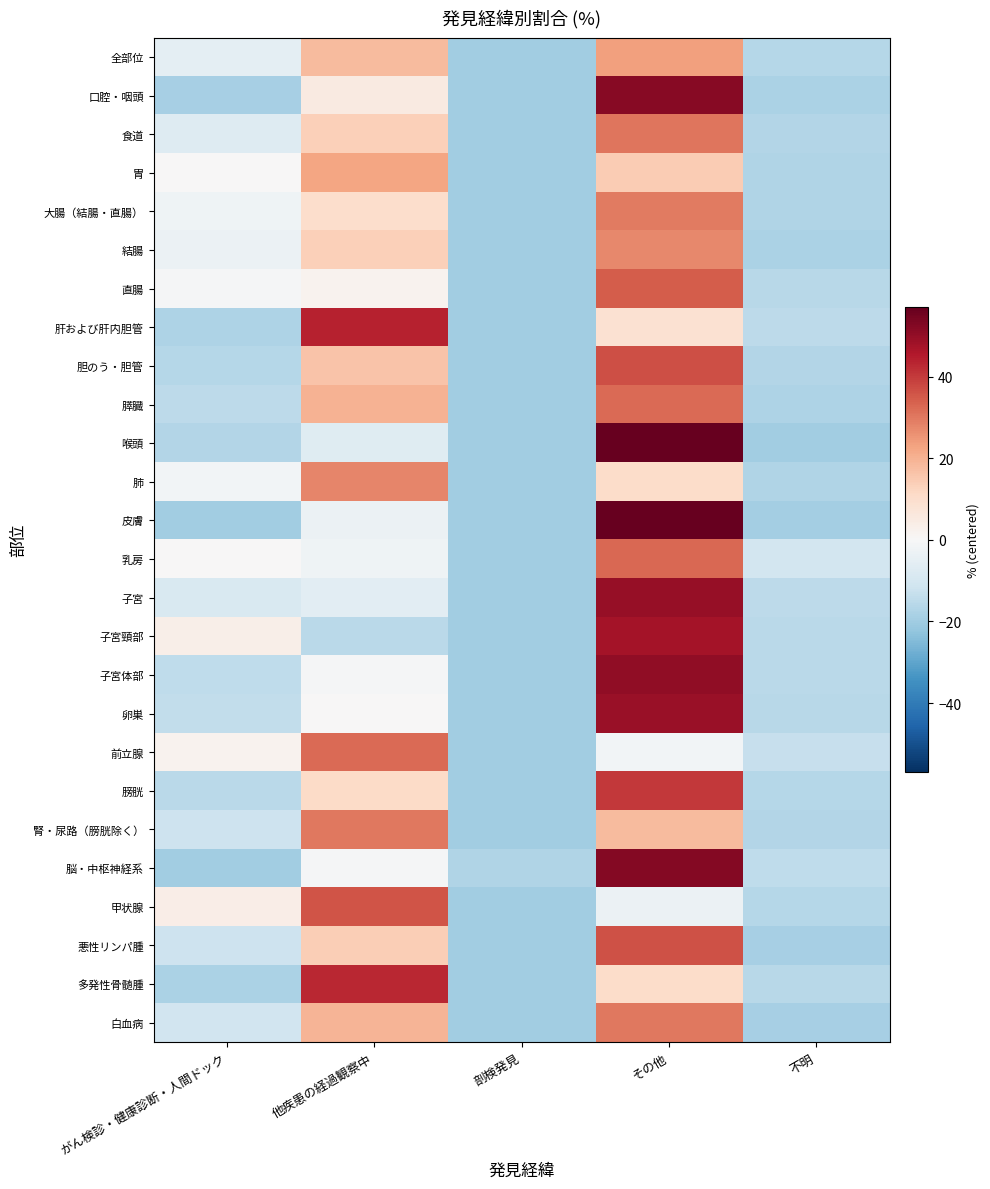

At how many categories does at least one series exceed 30?

2